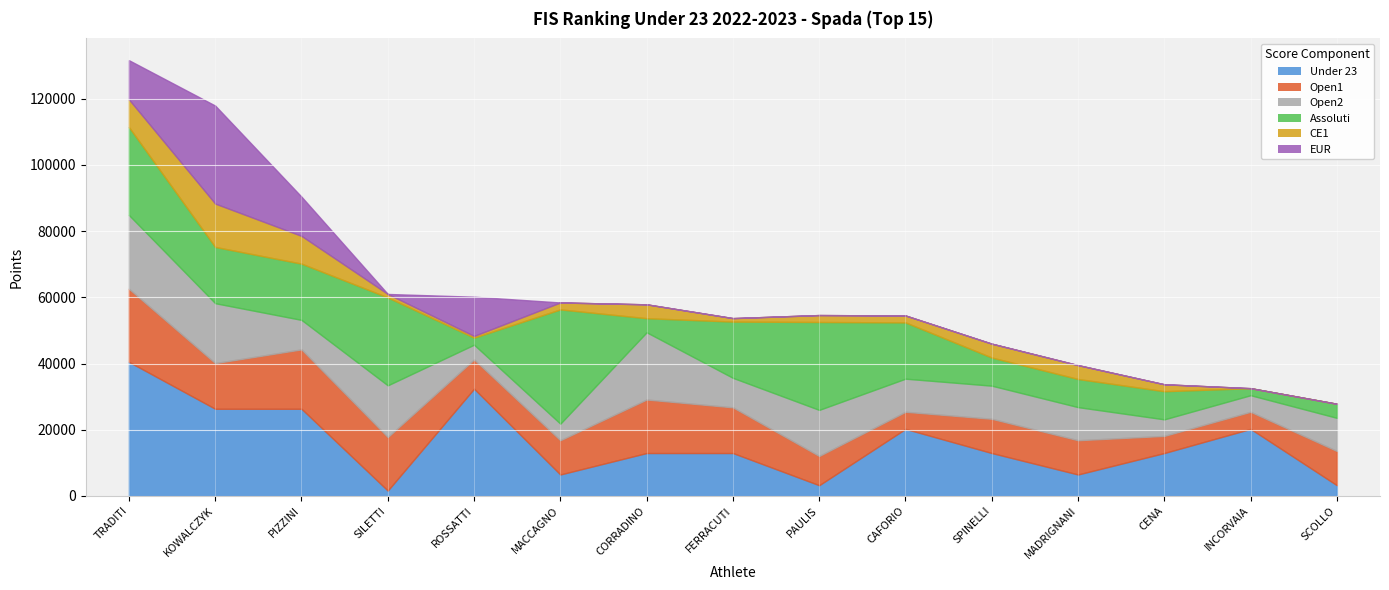

True or false: Assoluti and EUR intersect in this chart.

True